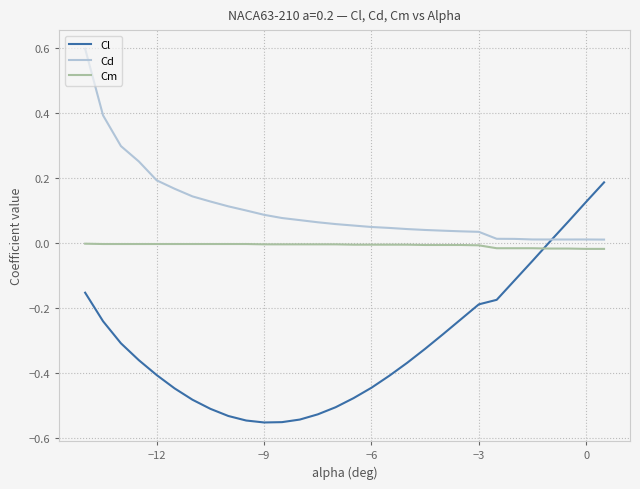

List the series in order of their peak value, lowest first.

Cm, Cl, Cd